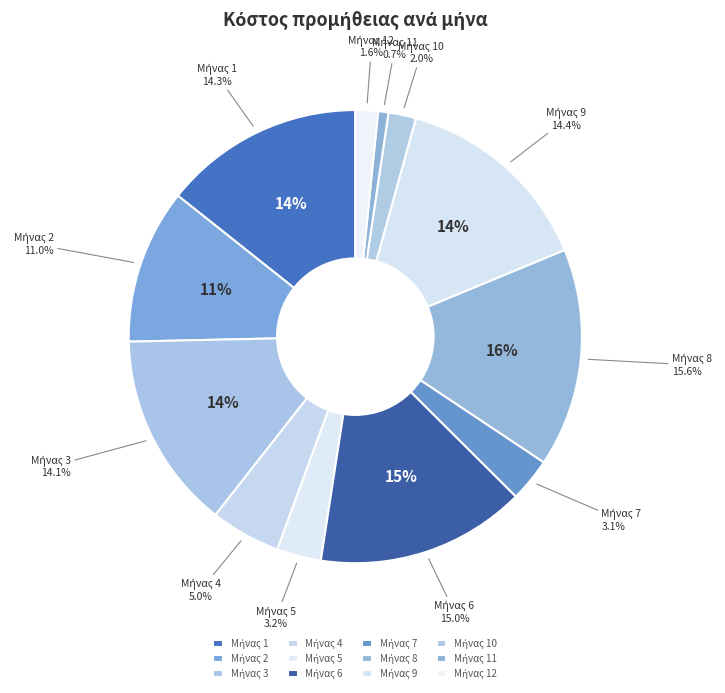

What is the ratio of the value at 1 to the value at 3?

1.0